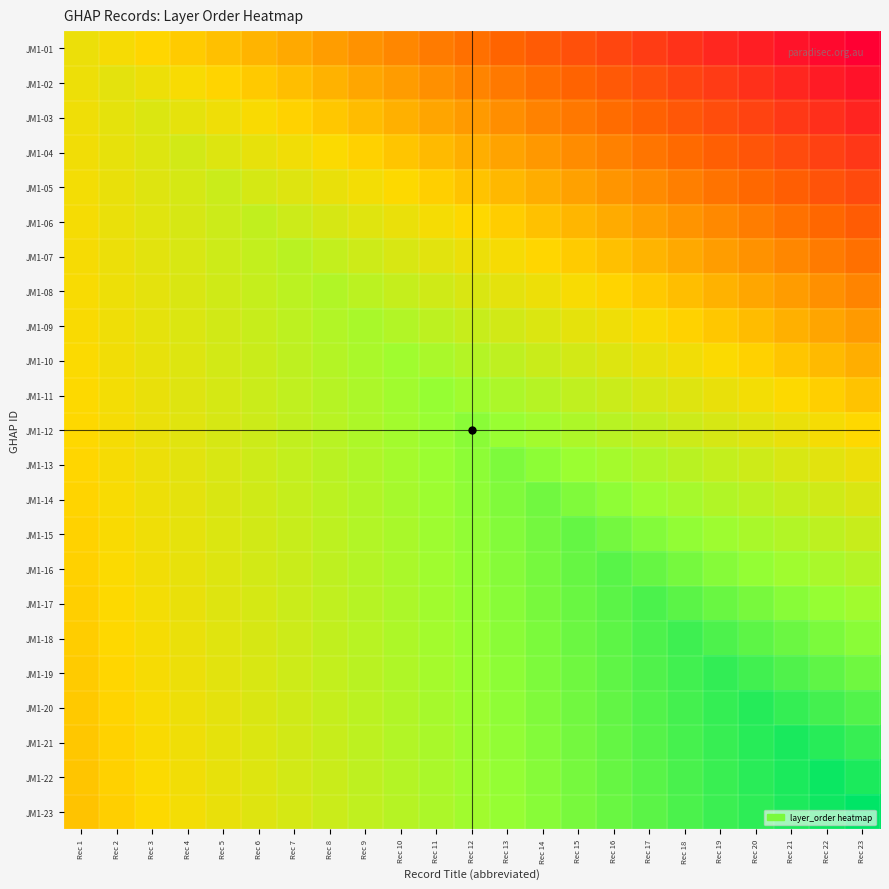

Reading left to right, extract all data points from this chart.

JM1-01: Rec 1=0.0	Rec 2=-1.2	Rec 3=-2.4	Rec 4=-3.6	Rec 5=-4.8	Rec 6=-6.0	Rec 7=-7.2	Rec 8=-8.4	Rec 9=-9.6	Rec 10=-10.8	Rec 11=-12.0	Rec 12=-13.2	Rec 13=-14.4	Rec 14=-15.6	Rec 15=-16.8	Rec 16=-18.0	Rec 17=-19.2	Rec 18=-20.4	Rec 19=-21.6	Rec 20=-22.8	Rec 21=-24.0	Rec 22=-25.2	Rec 23=-26.4
JM1-02: Rec 1=-0.2	Rec 2=1.0	Rec 3=-0.2	Rec 4=-1.4	Rec 5=-2.6	Rec 6=-3.8	Rec 7=-5.0	Rec 8=-6.2	Rec 9=-7.4	Rec 10=-8.6	Rec 11=-9.8	Rec 12=-11.0	Rec 13=-12.2	Rec 14=-13.4	Rec 15=-14.6	Rec 16=-15.8	Rec 17=-17.0	Rec 18=-18.2	Rec 19=-19.4	Rec 20=-20.6	Rec 21=-21.8	Rec 22=-23.0	Rec 23=-24.2
JM1-03: Rec 1=-0.4	Rec 2=0.8	Rec 3=2.0	Rec 4=0.8	Rec 5=-0.4	Rec 6=-1.6	Rec 7=-2.8	Rec 8=-4.0	Rec 9=-5.2	Rec 10=-6.4	Rec 11=-7.6	Rec 12=-8.8	Rec 13=-10.0	Rec 14=-11.2	Rec 15=-12.4	Rec 16=-13.6	Rec 17=-14.8	Rec 18=-16.0	Rec 19=-17.2	Rec 20=-18.4	Rec 21=-19.6	Rec 22=-20.8	Rec 23=-22.0
JM1-04: Rec 1=-0.6	Rec 2=0.6	Rec 3=1.8	Rec 4=3.0	Rec 5=1.8	Rec 6=0.6	Rec 7=-0.6	Rec 8=-1.8	Rec 9=-3.0	Rec 10=-4.2	Rec 11=-5.4	Rec 12=-6.6	Rec 13=-7.8	Rec 14=-9.0	Rec 15=-10.2	Rec 16=-11.4	Rec 17=-12.6	Rec 18=-13.8	Rec 19=-15.0	Rec 20=-16.2	Rec 21=-17.4	Rec 22=-18.6	Rec 23=-19.8
JM1-05: Rec 1=-0.8	Rec 2=0.4	Rec 3=1.6	Rec 4=2.8	Rec 5=4.0	Rec 6=2.8	Rec 7=1.6	Rec 8=0.4	Rec 9=-0.8	Rec 10=-2.0	Rec 11=-3.2	Rec 12=-4.4	Rec 13=-5.6	Rec 14=-6.8	Rec 15=-8.0	Rec 16=-9.2	Rec 17=-10.4	Rec 18=-11.6	Rec 19=-12.8	Rec 20=-14.0	Rec 21=-15.2	Rec 22=-16.4	Rec 23=-17.6
JM1-06: Rec 1=-1.0	Rec 2=0.2	Rec 3=1.4	Rec 4=2.6	Rec 5=3.8	Rec 6=5.0	Rec 7=3.8	Rec 8=2.6	Rec 9=1.4	Rec 10=0.2	Rec 11=-1.0	Rec 12=-2.2	Rec 13=-3.4	Rec 14=-4.6	Rec 15=-5.8	Rec 16=-7.0	Rec 17=-8.2	Rec 18=-9.4	Rec 19=-10.6	Rec 20=-11.8	Rec 21=-13.0	Rec 22=-14.2	Rec 23=-15.4
JM1-07: Rec 1=-1.2	Rec 2=0.0	Rec 3=1.2	Rec 4=2.4	Rec 5=3.6	Rec 6=4.8	Rec 7=6.0	Rec 8=4.8	Rec 9=3.6	Rec 10=2.4	Rec 11=1.2	Rec 12=0.0	Rec 13=-1.2	Rec 14=-2.4	Rec 15=-3.6	Rec 16=-4.8	Rec 17=-6.0	Rec 18=-7.2	Rec 19=-8.4	Rec 20=-9.6	Rec 21=-10.8	Rec 22=-12.0	Rec 23=-13.2
JM1-08: Rec 1=-1.4	Rec 2=-0.2	Rec 3=1.0	Rec 4=2.2	Rec 5=3.4	Rec 6=4.6	Rec 7=5.8	Rec 8=7.0	Rec 9=5.8	Rec 10=4.6	Rec 11=3.4	Rec 12=2.2	Rec 13=1.0	Rec 14=-0.2	Rec 15=-1.4	Rec 16=-2.6	Rec 17=-3.8	Rec 18=-5.0	Rec 19=-6.2	Rec 20=-7.4	Rec 21=-8.6	Rec 22=-9.8	Rec 23=-11.0
JM1-09: Rec 1=-1.6	Rec 2=-0.4	Rec 3=0.8	Rec 4=2.0	Rec 5=3.2	Rec 6=4.4	Rec 7=5.6	Rec 8=6.8	Rec 9=8.0	Rec 10=6.8	Rec 11=5.6	Rec 12=4.4	Rec 13=3.2	Rec 14=2.0	Rec 15=0.8	Rec 16=-0.4	Rec 17=-1.6	Rec 18=-2.8	Rec 19=-4.0	Rec 20=-5.2	Rec 21=-6.4	Rec 22=-7.6	Rec 23=-8.8
JM1-10: Rec 1=-1.8	Rec 2=-0.6	Rec 3=0.6	Rec 4=1.8	Rec 5=3.0	Rec 6=4.2	Rec 7=5.4	Rec 8=6.6	Rec 9=7.8	Rec 10=9.0	Rec 11=7.8	Rec 12=6.6	Rec 13=5.4	Rec 14=4.2	Rec 15=3.0	Rec 16=1.8	Rec 17=0.6	Rec 18=-0.6	Rec 19=-1.8	Rec 20=-3.0	Rec 21=-4.2	Rec 22=-5.4	Rec 23=-6.6
JM1-11: Rec 1=-2.0	Rec 2=-0.8	Rec 3=0.4	Rec 4=1.6	Rec 5=2.8	Rec 6=4.0	Rec 7=5.2	Rec 8=6.4	Rec 9=7.6	Rec 10=8.8	Rec 11=10.0	Rec 12=8.8	Rec 13=7.6	Rec 14=6.4	Rec 15=5.2	Rec 16=4.0	Rec 17=2.8	Rec 18=1.6	Rec 19=0.4	Rec 20=-0.8	Rec 21=-2.0	Rec 22=-3.2	Rec 23=-4.4
JM1-12: Rec 1=-2.2	Rec 2=-1.0	Rec 3=0.2	Rec 4=1.4	Rec 5=2.6	Rec 6=3.8	Rec 7=5.0	Rec 8=6.2	Rec 9=7.4	Rec 10=8.6	Rec 11=9.8	Rec 12=11.0	Rec 13=9.8	Rec 14=8.6	Rec 15=7.4	Rec 16=6.2	Rec 17=5.0	Rec 18=3.8	Rec 19=2.6	Rec 20=1.4	Rec 21=0.2	Rec 22=-1.0	Rec 23=-2.2
JM1-13: Rec 1=-2.4	Rec 2=-1.2	Rec 3=0.0	Rec 4=1.2	Rec 5=2.4	Rec 6=3.6	Rec 7=4.8	Rec 8=6.0	Rec 9=7.2	Rec 10=8.4	Rec 11=9.6	Rec 12=10.8	Rec 13=12.0	Rec 14=10.8	Rec 15=9.6	Rec 16=8.4	Rec 17=7.2	Rec 18=6.0	Rec 19=4.8	Rec 20=3.6	Rec 21=2.4	Rec 22=1.2	Rec 23=0.0
JM1-14: Rec 1=-2.6	Rec 2=-1.4	Rec 3=-0.2	Rec 4=1.0	Rec 5=2.2	Rec 6=3.4	Rec 7=4.6	Rec 8=5.8	Rec 9=7.0	Rec 10=8.2	Rec 11=9.4	Rec 12=10.6	Rec 13=11.8	Rec 14=13.0	Rec 15=11.8	Rec 16=10.6	Rec 17=9.4	Rec 18=8.2	Rec 19=7.0	Rec 20=5.8	Rec 21=4.6	Rec 22=3.4	Rec 23=2.2
JM1-15: Rec 1=-2.8	Rec 2=-1.6	Rec 3=-0.4	Rec 4=0.8	Rec 5=2.0	Rec 6=3.2	Rec 7=4.4	Rec 8=5.6	Rec 9=6.8	Rec 10=8.0	Rec 11=9.2	Rec 12=10.4	Rec 13=11.6	Rec 14=12.8	Rec 15=14.0	Rec 16=12.8	Rec 17=11.6	Rec 18=10.4	Rec 19=9.2	Rec 20=8.0	Rec 21=6.8	Rec 22=5.6	Rec 23=4.4
JM1-16: Rec 1=-3.0	Rec 2=-1.8	Rec 3=-0.6	Rec 4=0.6	Rec 5=1.8	Rec 6=3.0	Rec 7=4.2	Rec 8=5.4	Rec 9=6.6	Rec 10=7.8	Rec 11=9.0	Rec 12=10.2	Rec 13=11.4	Rec 14=12.6	Rec 15=13.8	Rec 16=15.0	Rec 17=13.8	Rec 18=12.6	Rec 19=11.4	Rec 20=10.2	Rec 21=9.0	Rec 22=7.8	Rec 23=6.6
JM1-17: Rec 1=-3.2	Rec 2=-2.0	Rec 3=-0.8	Rec 4=0.4	Rec 5=1.6	Rec 6=2.8	Rec 7=4.0	Rec 8=5.2	Rec 9=6.4	Rec 10=7.6	Rec 11=8.8	Rec 12=10.0	Rec 13=11.2	Rec 14=12.4	Rec 15=13.6	Rec 16=14.8	Rec 17=16.0	Rec 18=14.8	Rec 19=13.6	Rec 20=12.4	Rec 21=11.2	Rec 22=10.0	Rec 23=8.8
JM1-18: Rec 1=-3.4	Rec 2=-2.2	Rec 3=-1.0	Rec 4=0.2	Rec 5=1.4	Rec 6=2.6	Rec 7=3.8	Rec 8=5.0	Rec 9=6.2	Rec 10=7.4	Rec 11=8.6	Rec 12=9.8	Rec 13=11.0	Rec 14=12.2	Rec 15=13.4	Rec 16=14.6	Rec 17=15.8	Rec 18=17.0	Rec 19=15.8	Rec 20=14.6	Rec 21=13.4	Rec 22=12.2	Rec 23=11.0
JM1-19: Rec 1=-3.6	Rec 2=-2.4	Rec 3=-1.2	Rec 4=0.0	Rec 5=1.2	Rec 6=2.4	Rec 7=3.6	Rec 8=4.8	Rec 9=6.0	Rec 10=7.2	Rec 11=8.4	Rec 12=9.6	Rec 13=10.8	Rec 14=12.0	Rec 15=13.2	Rec 16=14.4	Rec 17=15.6	Rec 18=16.8	Rec 19=18.0	Rec 20=16.8	Rec 21=15.6	Rec 22=14.4	Rec 23=13.2
JM1-20: Rec 1=-3.8	Rec 2=-2.6	Rec 3=-1.4	Rec 4=-0.2	Rec 5=1.0	Rec 6=2.2	Rec 7=3.4	Rec 8=4.6	Rec 9=5.8	Rec 10=7.0	Rec 11=8.2	Rec 12=9.4	Rec 13=10.6	Rec 14=11.8	Rec 15=13.0	Rec 16=14.2	Rec 17=15.4	Rec 18=16.6	Rec 19=17.8	Rec 20=19.0	Rec 21=17.8	Rec 22=16.6	Rec 23=15.4
JM1-21: Rec 1=-4.0	Rec 2=-2.8	Rec 3=-1.6	Rec 4=-0.4	Rec 5=0.8	Rec 6=2.0	Rec 7=3.2	Rec 8=4.4	Rec 9=5.6	Rec 10=6.8	Rec 11=8.0	Rec 12=9.2	Rec 13=10.4	Rec 14=11.6	Rec 15=12.8	Rec 16=14.0	Rec 17=15.2	Rec 18=16.4	Rec 19=17.6	Rec 20=18.8	Rec 21=20.0	Rec 22=18.8	Rec 23=17.6
JM1-22: Rec 1=-4.2	Rec 2=-3.0	Rec 3=-1.8	Rec 4=-0.6	Rec 5=0.6	Rec 6=1.8	Rec 7=3.0	Rec 8=4.2	Rec 9=5.4	Rec 10=6.6	Rec 11=7.8	Rec 12=9.0	Rec 13=10.2	Rec 14=11.4	Rec 15=12.6	Rec 16=13.8	Rec 17=15.0	Rec 18=16.2	Rec 19=17.4	Rec 20=18.6	Rec 21=19.8	Rec 22=21.0	Rec 23=19.8
JM1-23: Rec 1=-4.4	Rec 2=-3.2	Rec 3=-2.0	Rec 4=-0.8	Rec 5=0.4	Rec 6=1.6	Rec 7=2.8	Rec 8=4.0	Rec 9=5.2	Rec 10=6.4	Rec 11=7.6	Rec 12=8.8	Rec 13=10.0	Rec 14=11.2	Rec 15=12.4	Rec 16=13.6	Rec 17=14.8	Rec 18=16.0	Rec 19=17.2	Rec 20=18.4	Rec 21=19.6	Rec 22=20.8	Rec 23=22.0